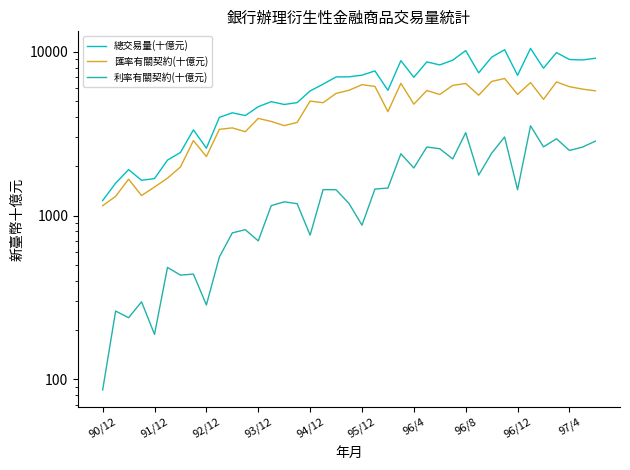

True or false: 匯率有關契約(十億元) and 總交易量(十億元) cross at least once.

False